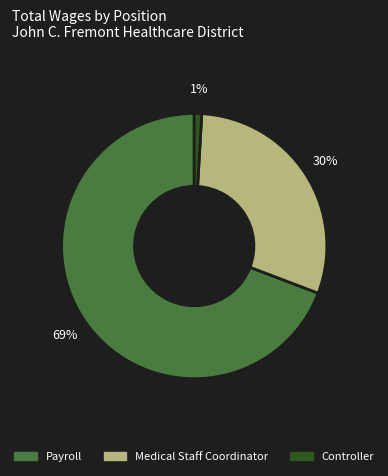

How many segments does this pie chart have?

3